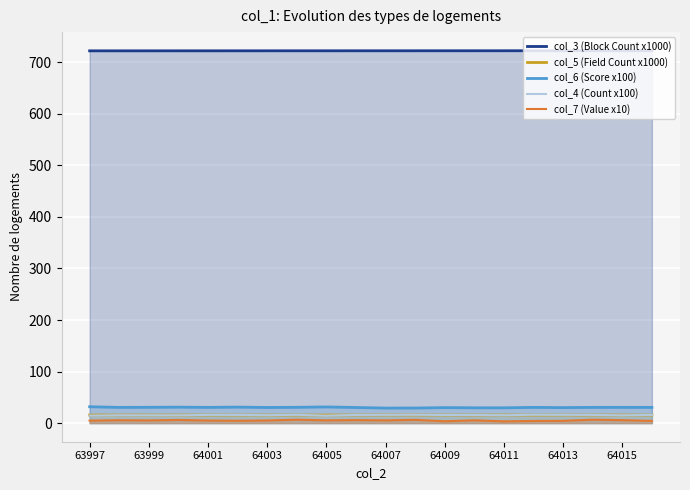

Rank the series by their maximum value, from lowest to highest.

col_7 (Value x10), col_5 (Field Count x1000), col_4 (Count x100), col_6 (Score x100), col_3 (Block Count x1000)